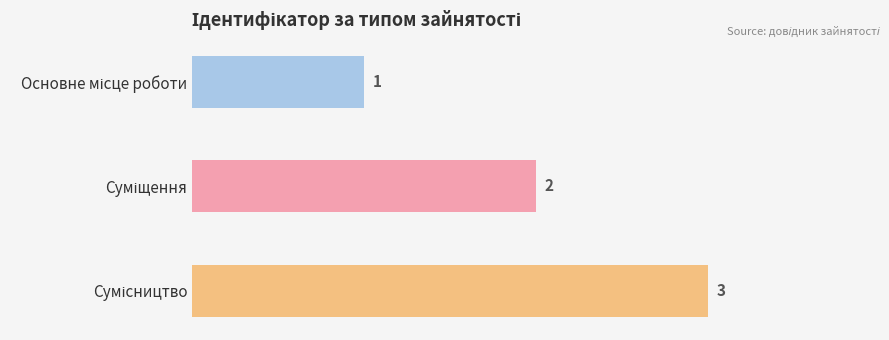

Approximately how many times larger is the value at Основне місце роботи compared to Суміщення?

0.5